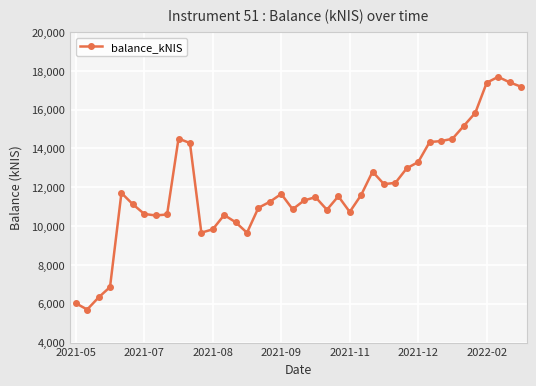

How many data points are less than 11537?

20